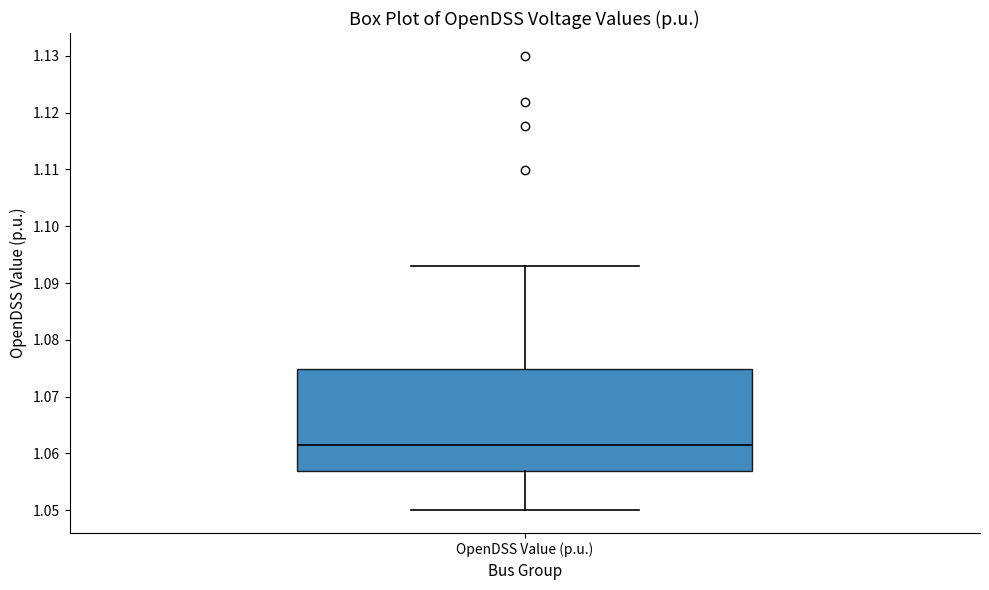

Where is the upper edge of the box for OpenDSS Value (p.u.) on the y-axis? The values are not printed on the chart, so give them approximately, as read against the axis.

1.075